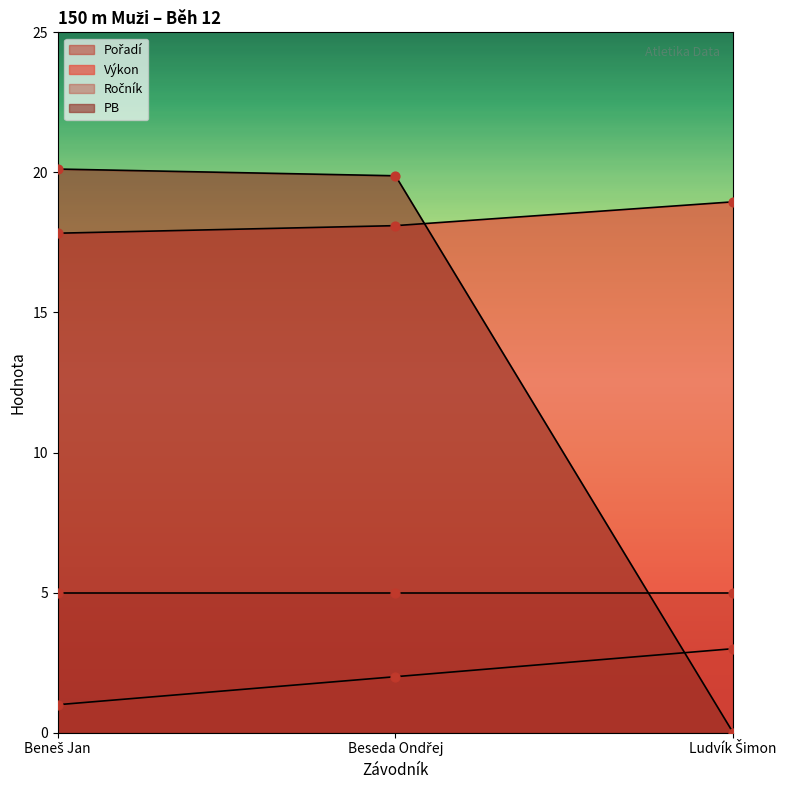

At how many categories does at least one series exceed 9?

3